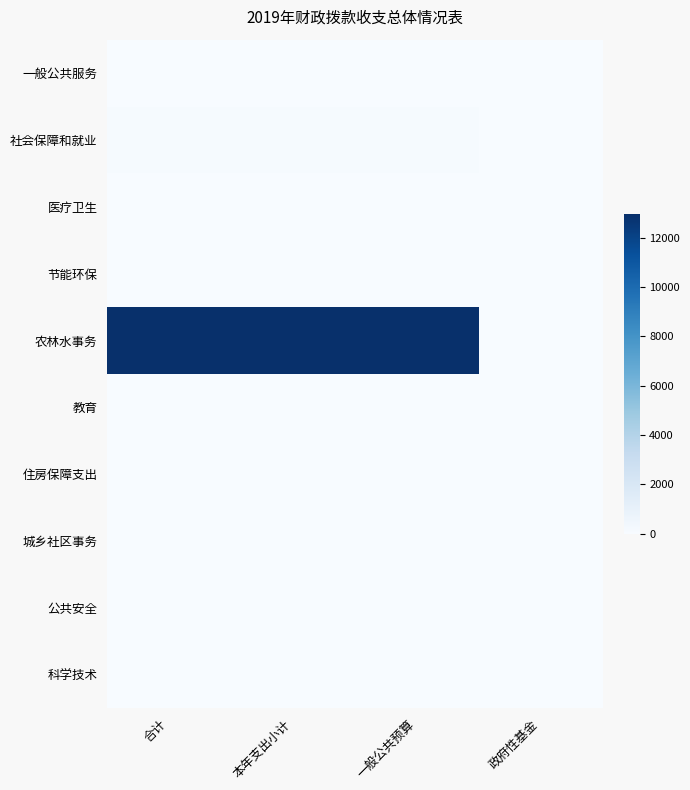

What is the spread (max minus min) of values at 合计?

12955.4